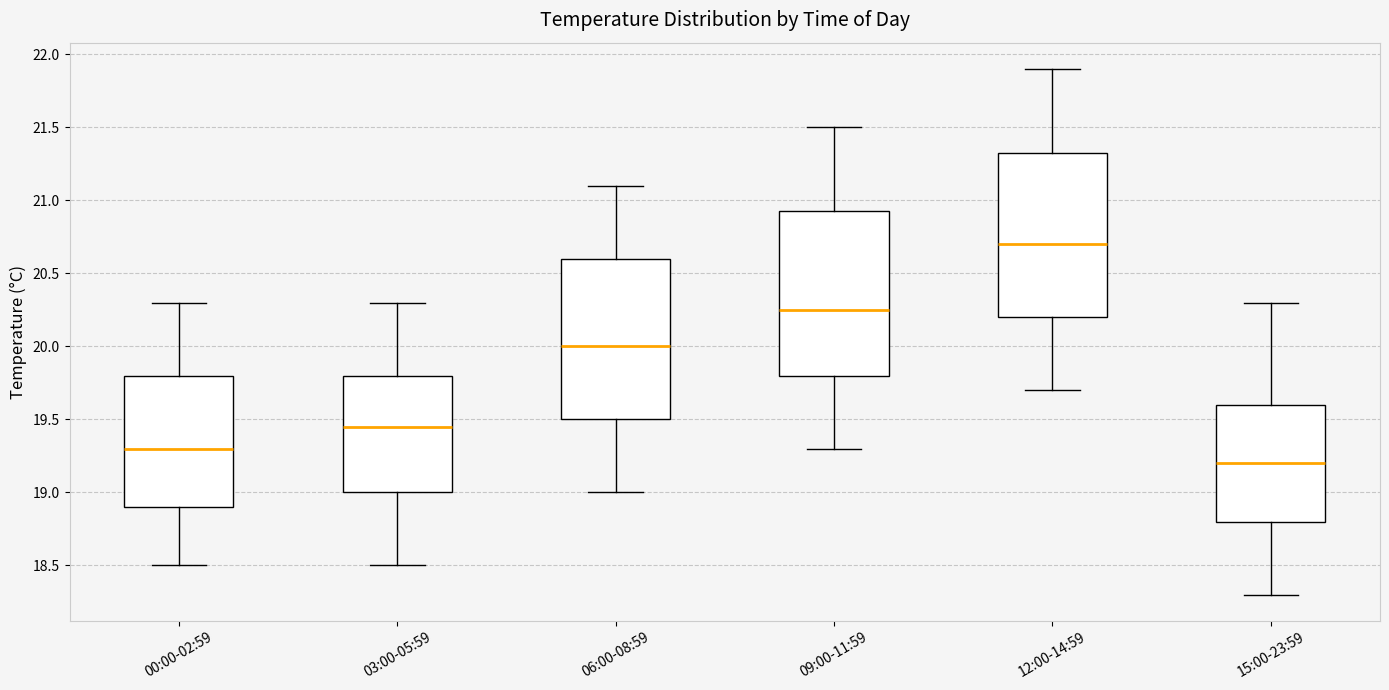

Which box's median line is the highest?

12:00-14:59